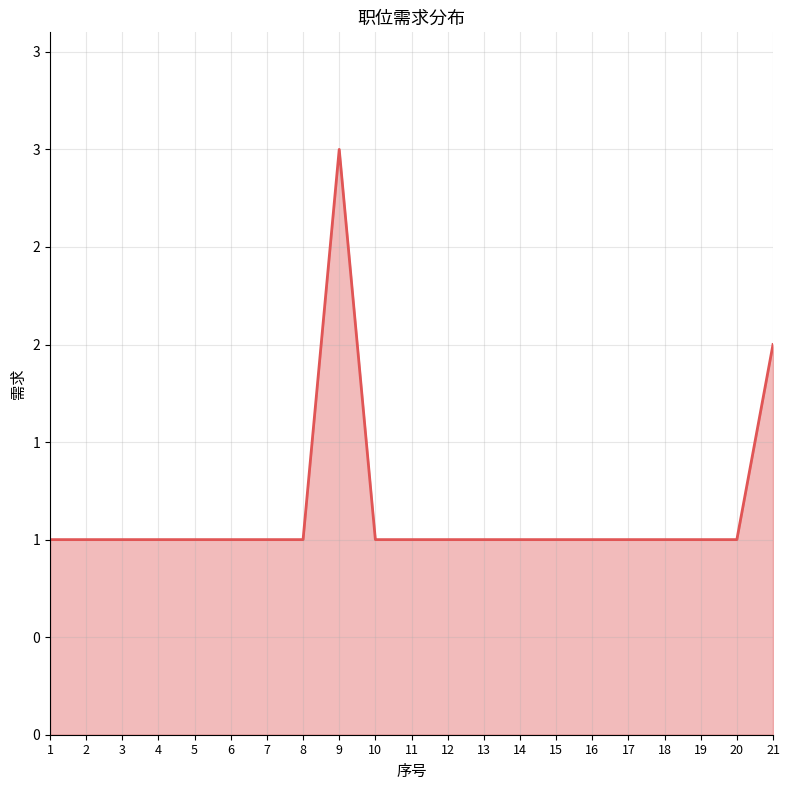

Which label corresponds to the smallest value in the chart?

1